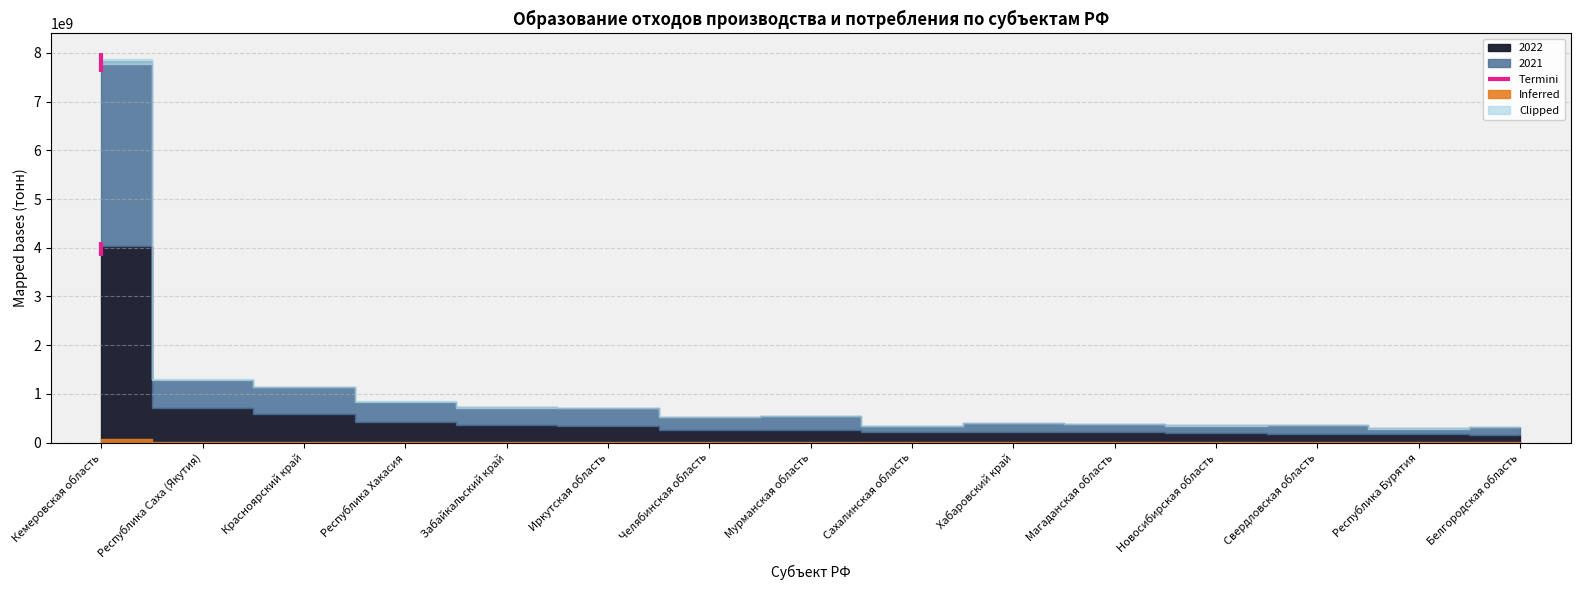

Rank the series by their average value, from lowest to highest.

2021, 2022